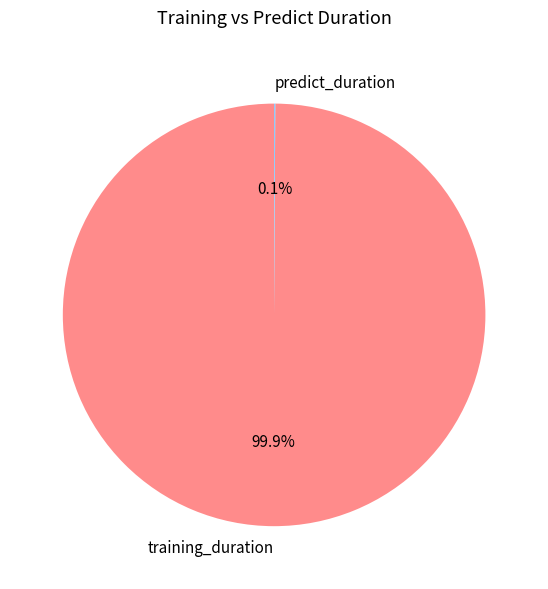

What percentage is NOT represented by training_duration?

0.1%